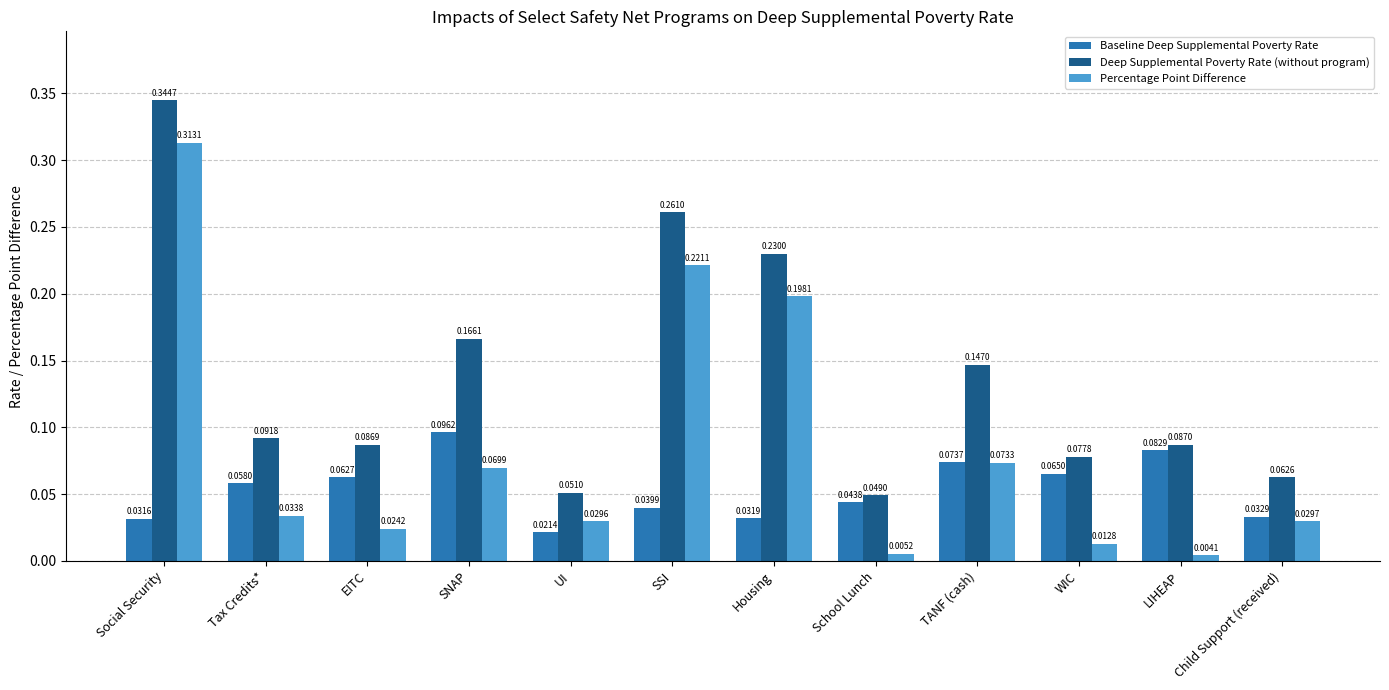

Which category has the highest value across all series?

Social Security